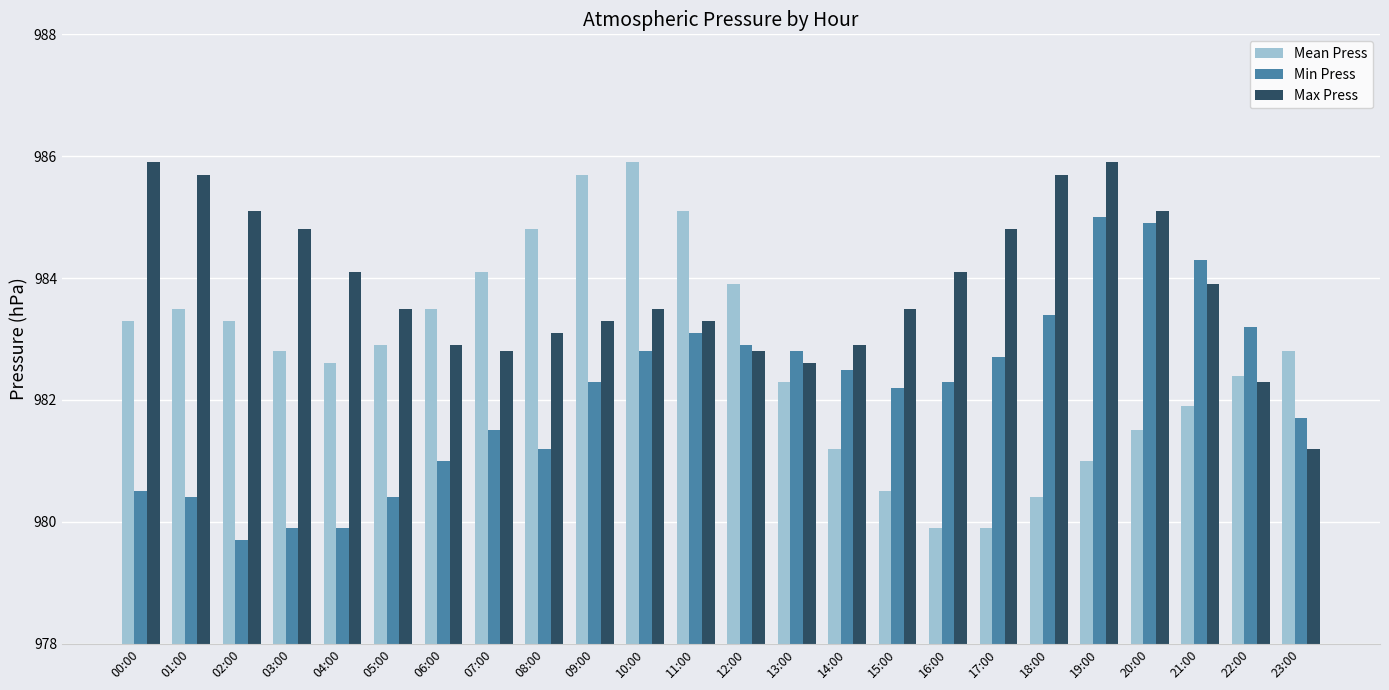

The value of Min Press at 08:00 is 1599.9. True or false?

False